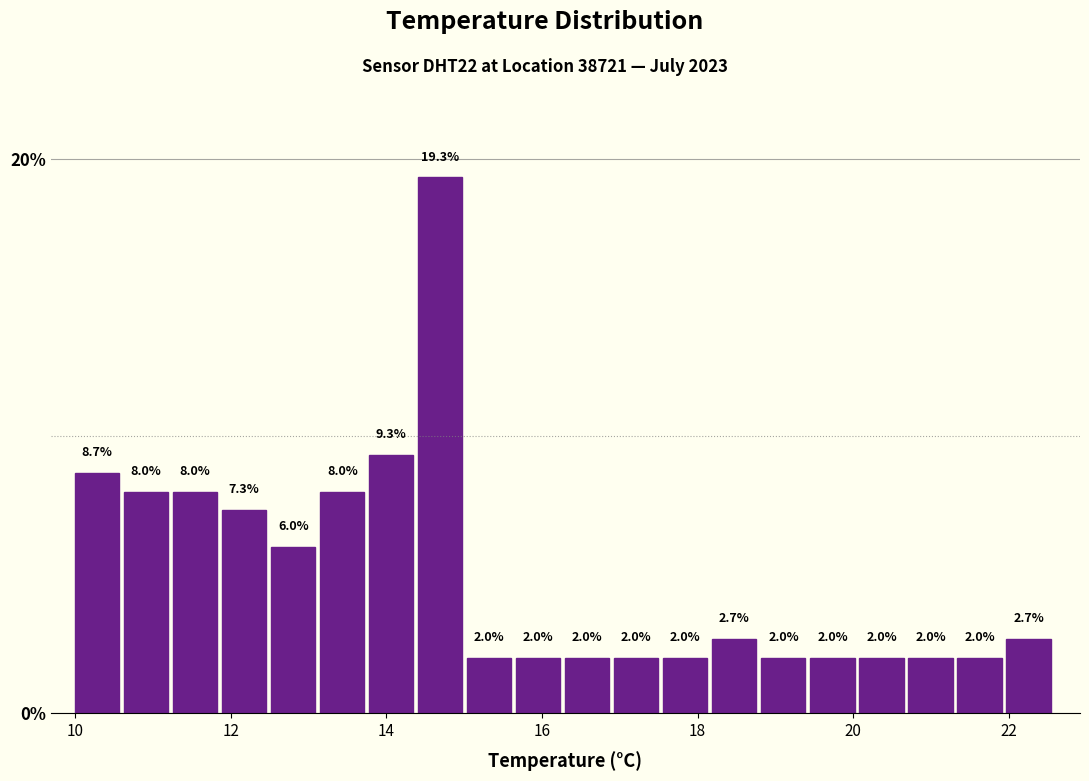

Read against the x-axis, roughly where is the centre of the tallest bar?

14.6